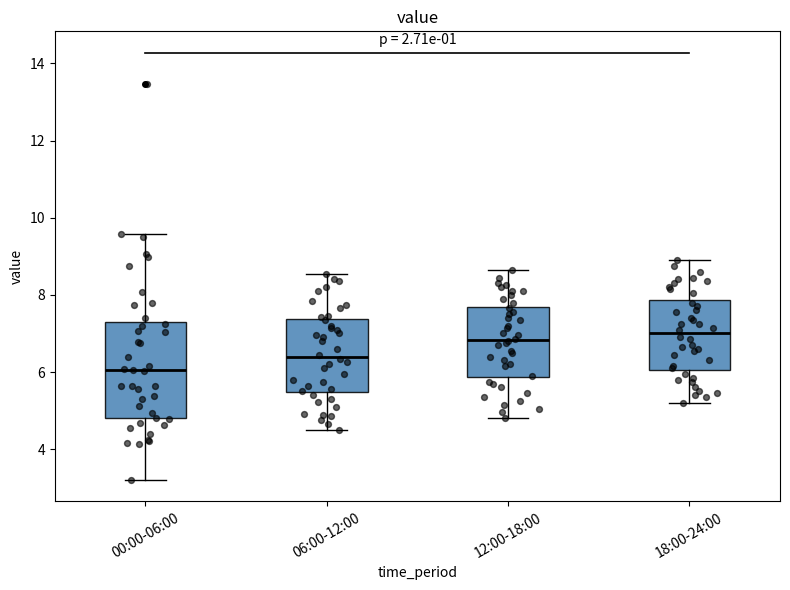

Reading left to right, transcribe this box plot: for each box, give where its median line is, the range the box spans, and where its two whiskers end, as read against the y-axis. The values are not printed on the chart, so give them approximately, as read against the axis.

00:00-06:00: median 6.0, box 4.8 to 7.2, whiskers 3.2 to 9.6
06:00-12:00: median 6.4, box 5.4 to 7.4, whiskers 4.6 to 8.6
12:00-18:00: median 6.8, box 5.8 to 7.6, whiskers 4.8 to 8.6
18:00-24:00: median 7.0, box 6.0 to 7.8, whiskers 5.2 to 9.0